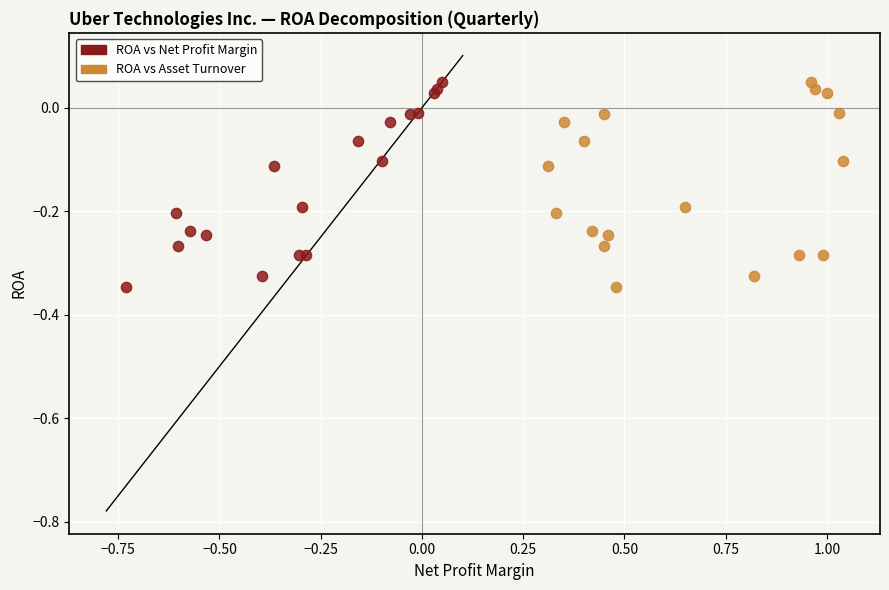

What are all the series names shown in the legend?

ROA vs Net Profit Margin, ROA vs Asset Turnover